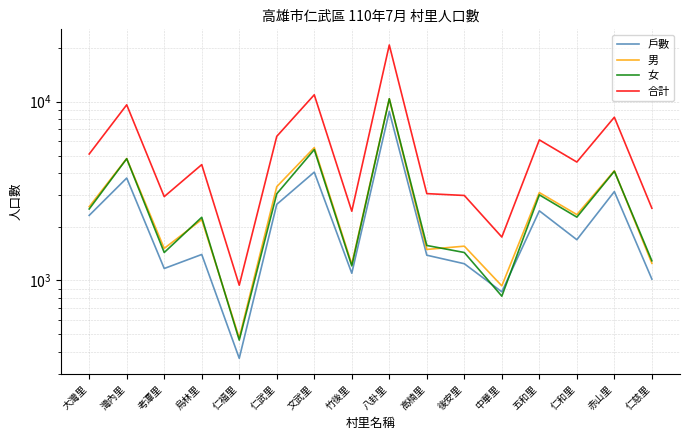

Read the 戶數 value at 大灣里, to the nearest 10.

2310